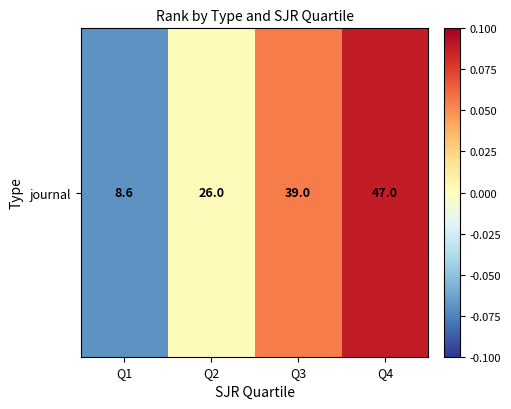

Between Q3 and Q2, which is larger?

Q3